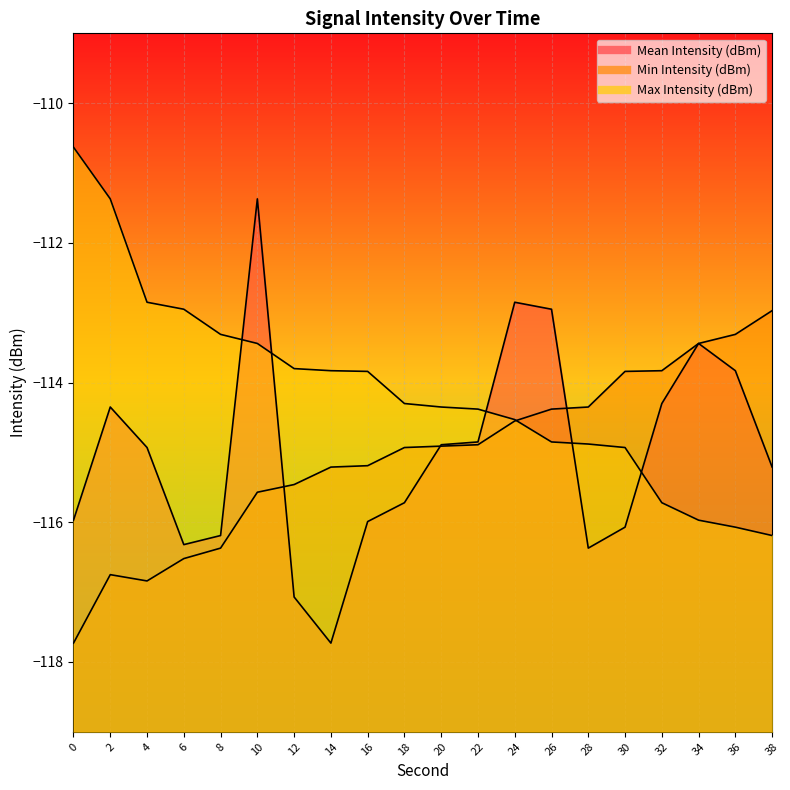

Reading left to right, what are all the values shown in this chart?

Mean Intensity (dBm): 0=-116.0	2=-114.3	4=-114.9	6=-116.3	8=-116.2	10=-111.4	12=-117.1	14=-117.7	16=-116.0	18=-115.7	20=-114.9	22=-114.8	24=-112.8	26=-113.0	28=-116.4	30=-116.1	32=-114.3	34=-113.4	36=-113.8	38=-115.2
Min Intensity (dBm): 0=-117.7	2=-116.8	4=-116.8	6=-116.5	8=-116.4	10=-115.6	12=-115.5	14=-115.2	16=-115.2	18=-114.9	20=-114.9	22=-114.9	24=-114.5	26=-114.4	28=-114.3	30=-113.8	32=-113.8	34=-113.4	36=-113.3	38=-113.0
Max Intensity (dBm): 0=-110.6	2=-111.4	4=-112.8	6=-113.0	8=-113.3	10=-113.4	12=-113.8	14=-113.8	16=-113.8	18=-114.3	20=-114.3	22=-114.4	24=-114.5	26=-114.8	28=-114.9	30=-114.9	32=-115.7	34=-116.0	36=-116.1	38=-116.2